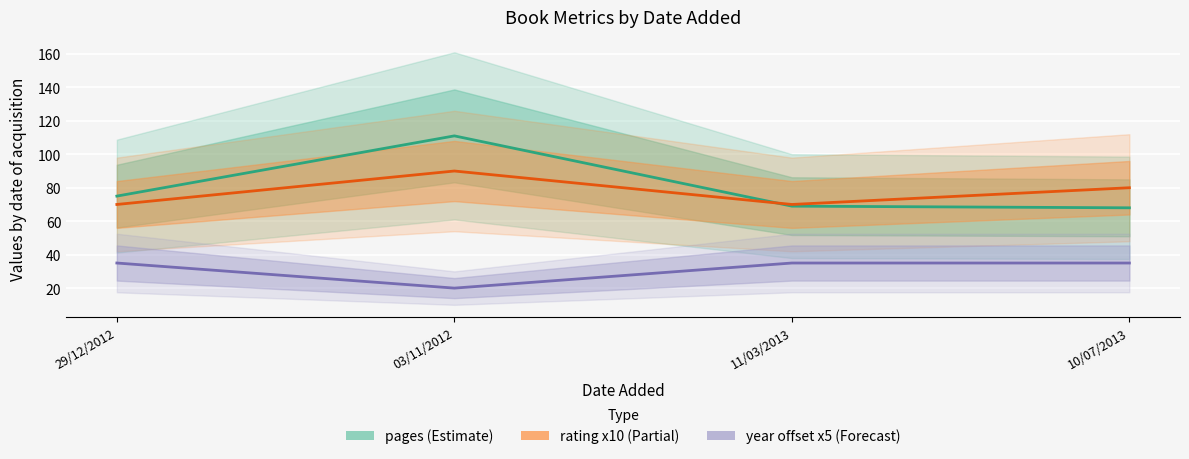

The value of pages at 10/07/2013 is 68. True or false?

True